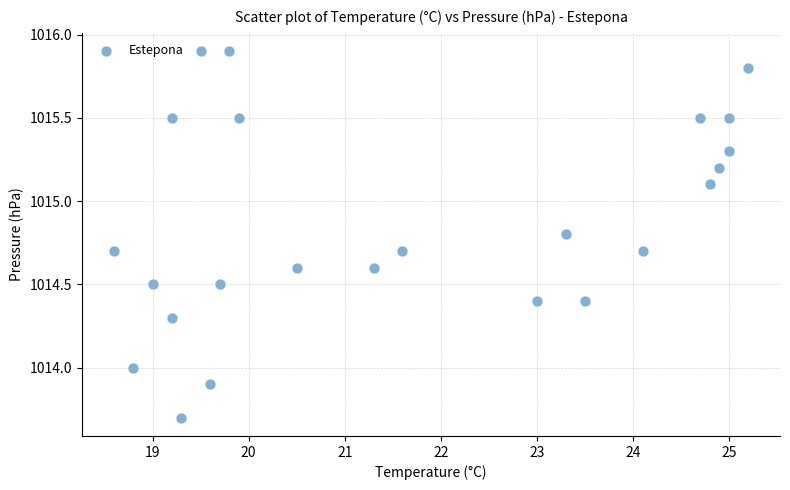

What is the range of Y values (max minus min)?

2.2